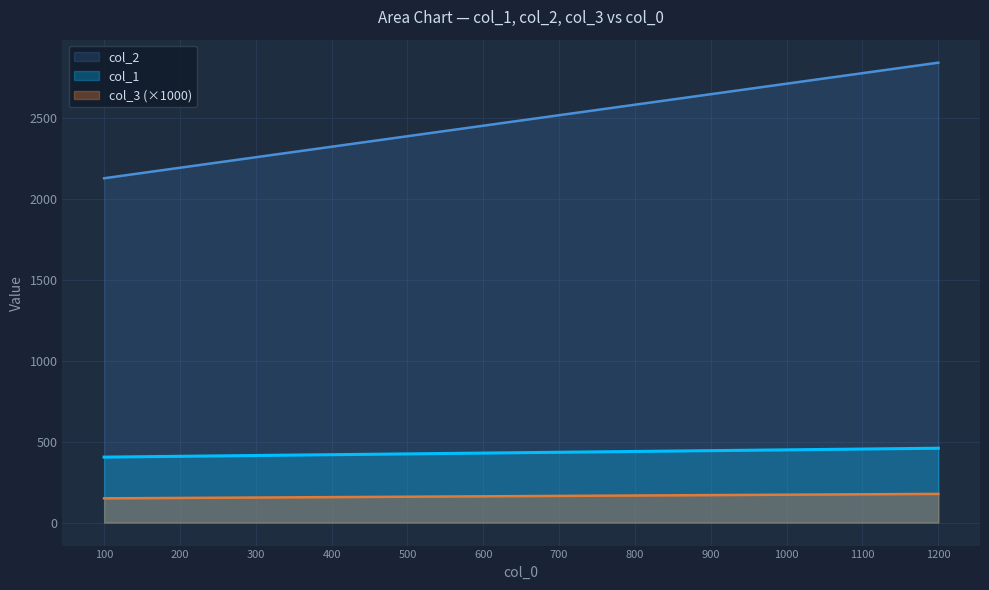

List the labels in order of col_1 value, smallest first.

100, 200, 300, 400, 500, 600, 700, 800, 900, 1000, 1100, 1200